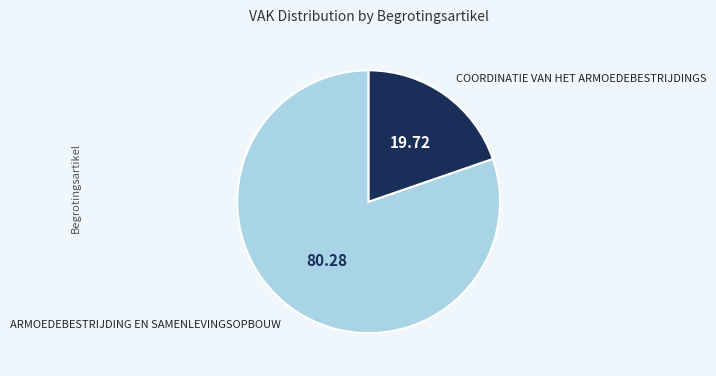

Is there a majority slice in this chart?

Yes